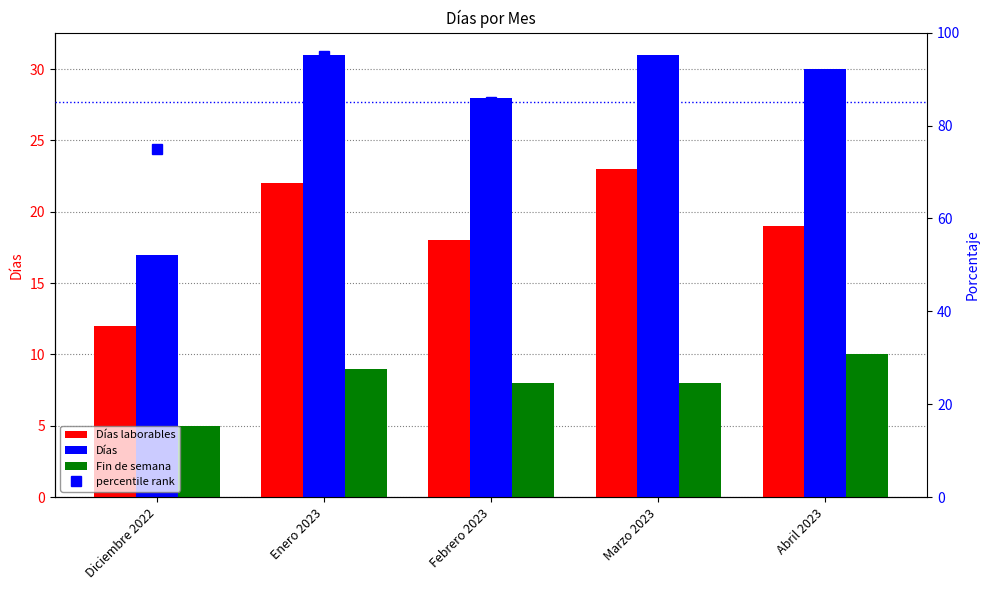

Rank the categories by percentile rank value from highest to lowest.

Enero 2023, Marzo 2023, Febrero 2023, Abril 2023, Diciembre 2022